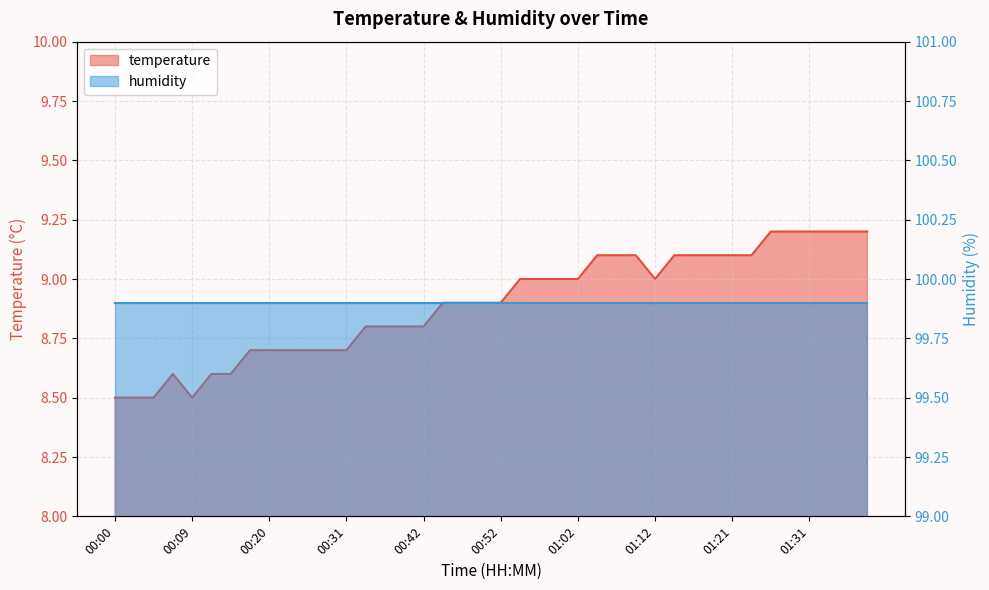

Is it true that the value at 00:09 is 8.5?

True